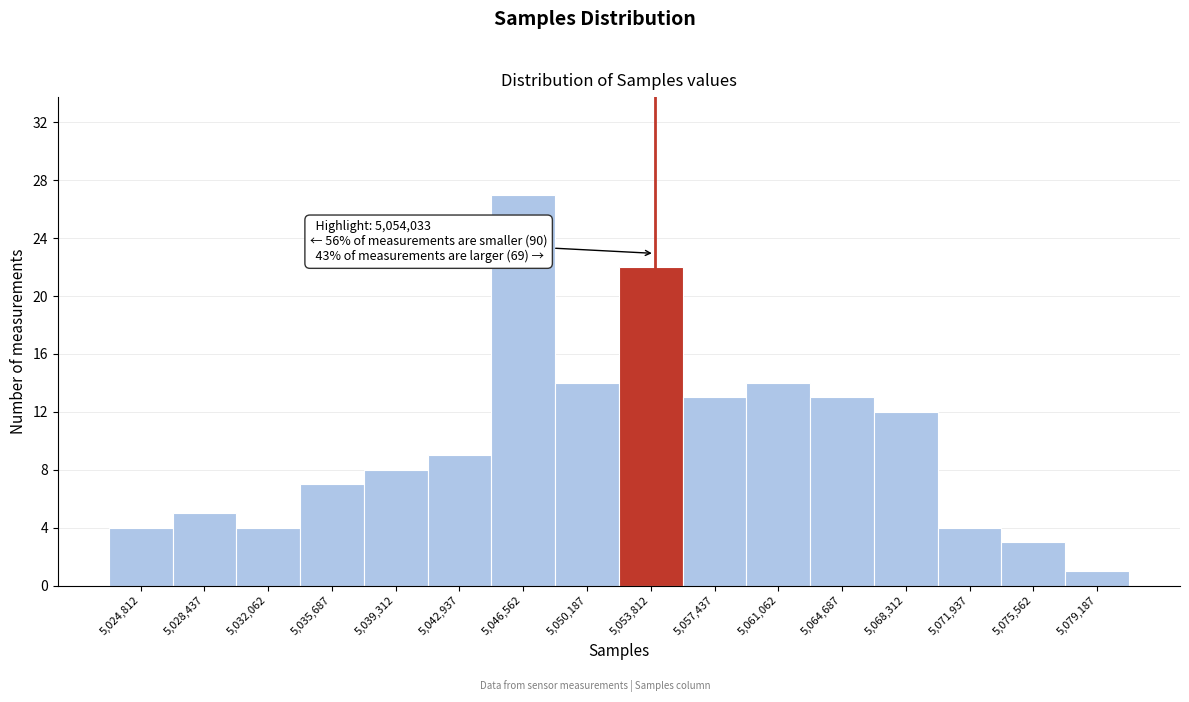

Which range on the x-axis has the tallest bar?

5045000 to 5048500